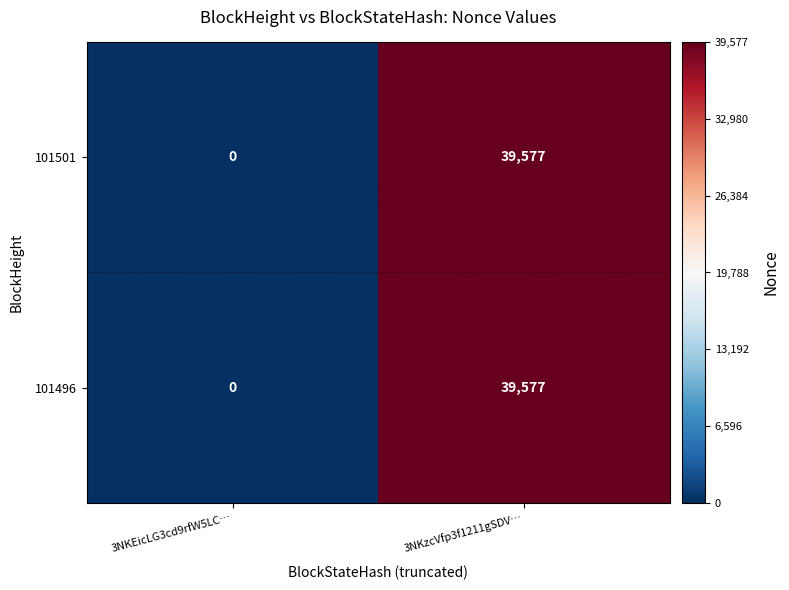

Reading left to right, what are all the values shown in this chart?

101501: 0	39577
101496: 0	39577